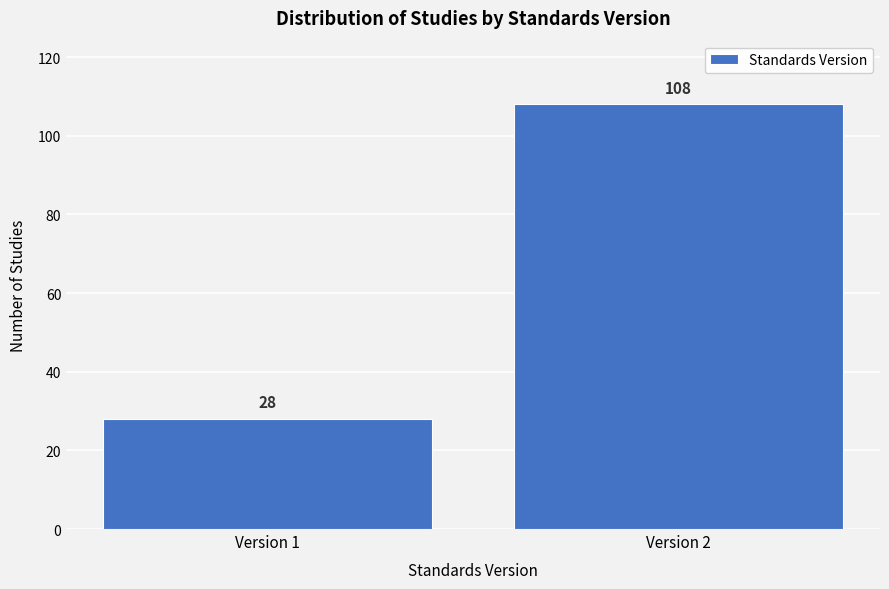

Reading left to right, what are all the values shown in this chart?

Version 1=28	Version 2=108